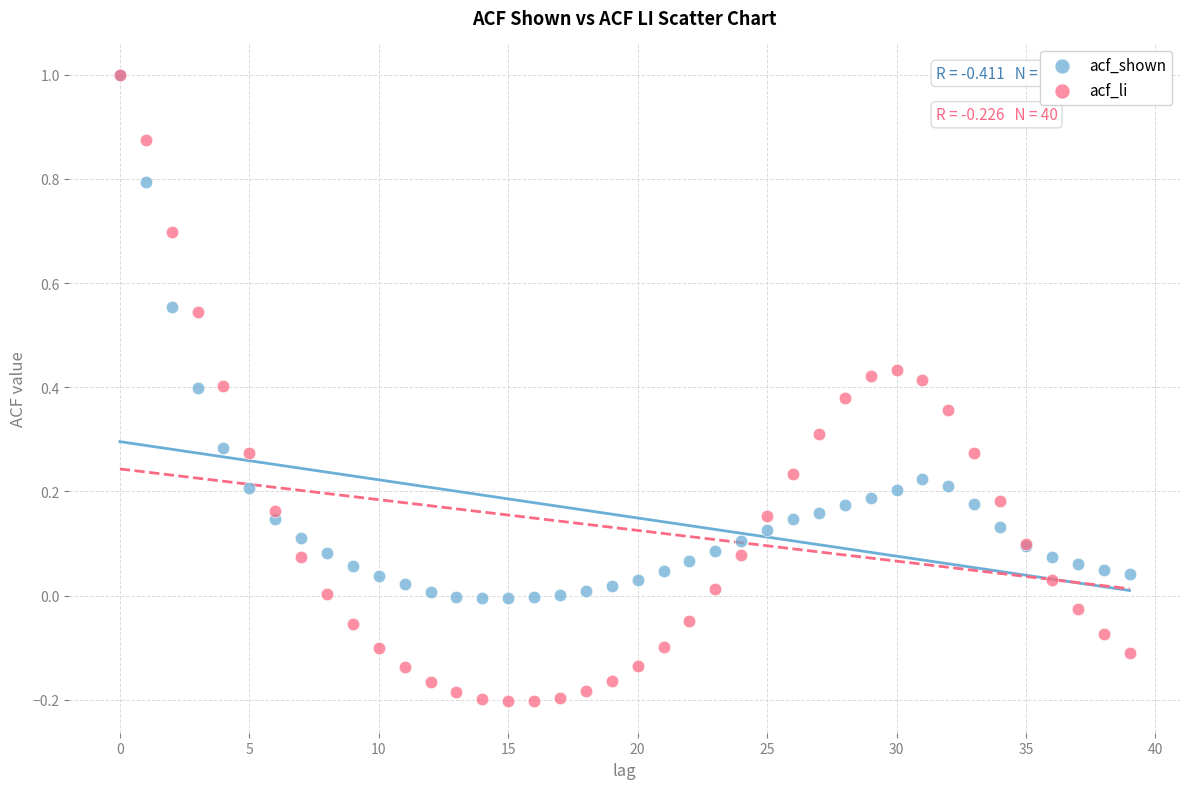

Which series reaches the minimum Y coordinate?

acf_li